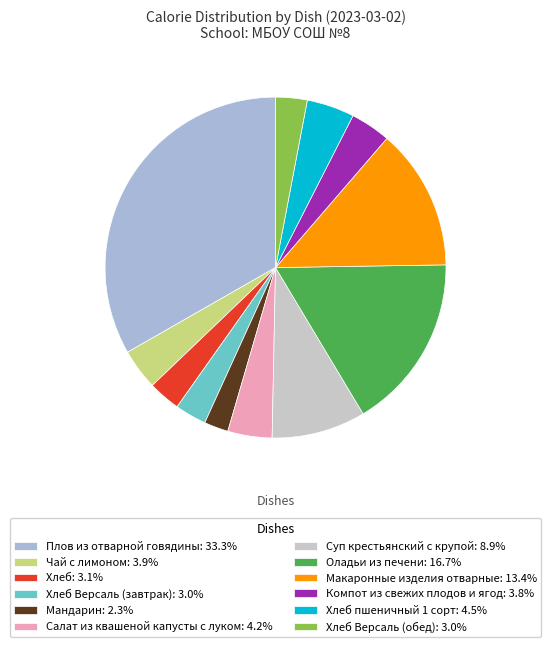

How many segments does this pie chart have?

12